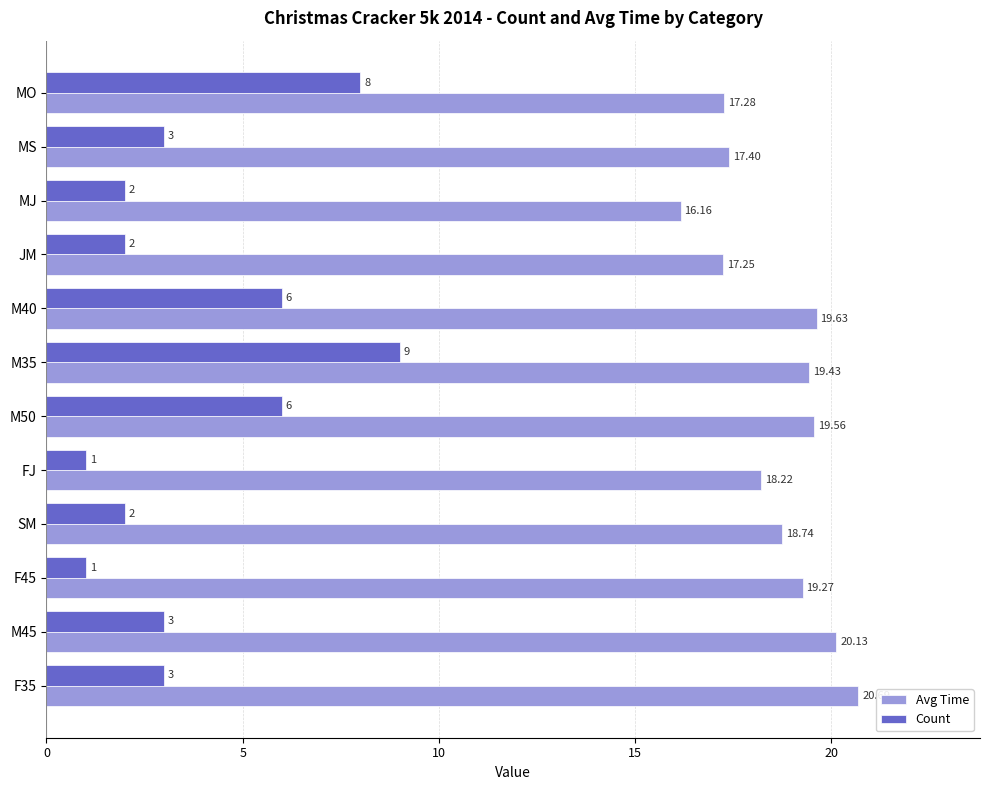

What is the maximum value for Count?

9.0